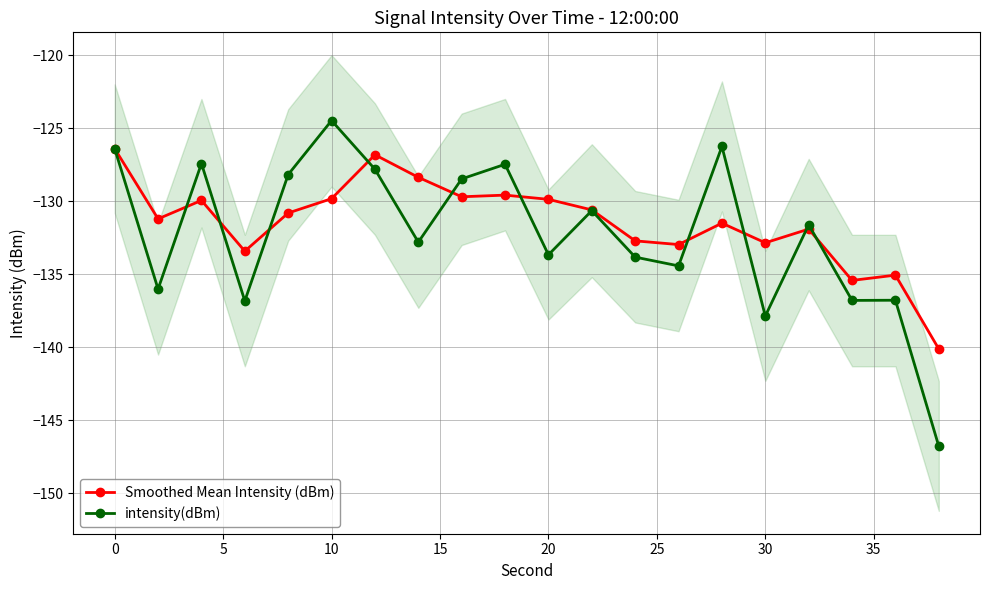

What is the maximum value for Smoothed Mean Intensity (dBm)?

-126.4